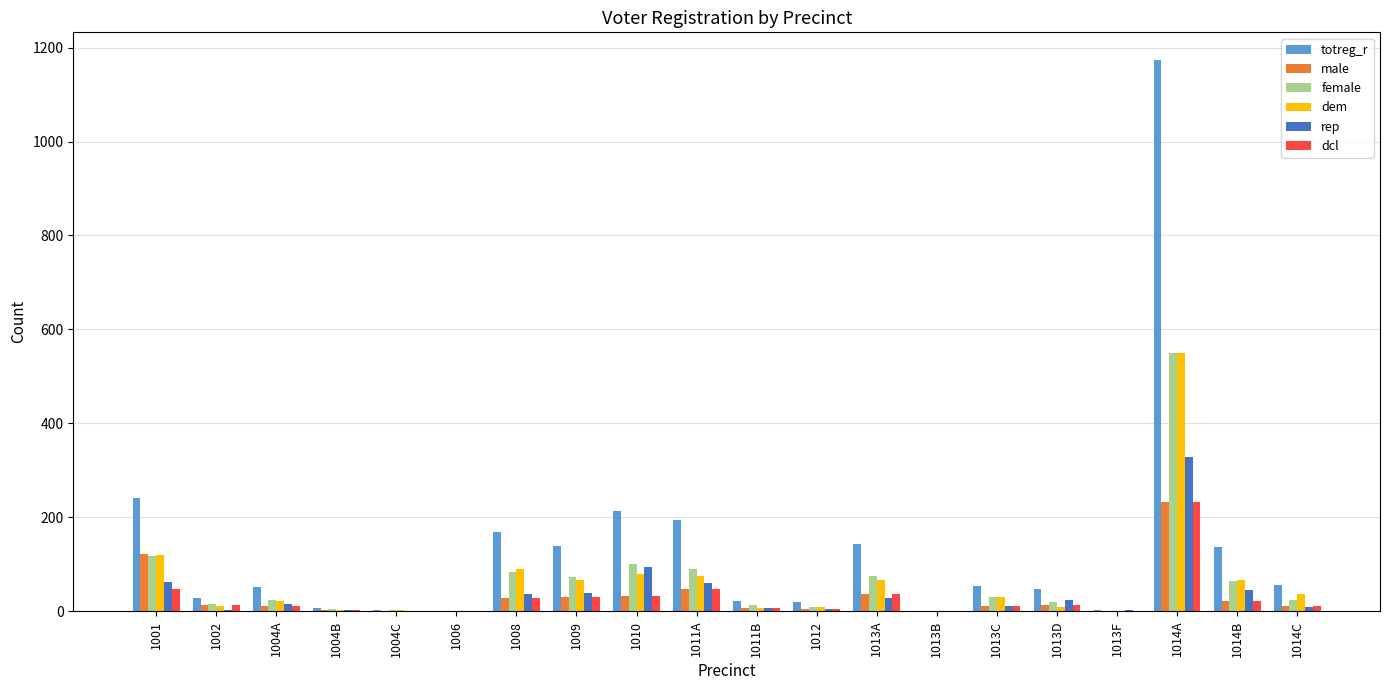

What is the average value of the totreg_r series?

135